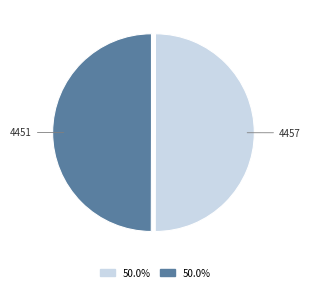

Is the sum of 4457 and 4451 greater than half?

Yes